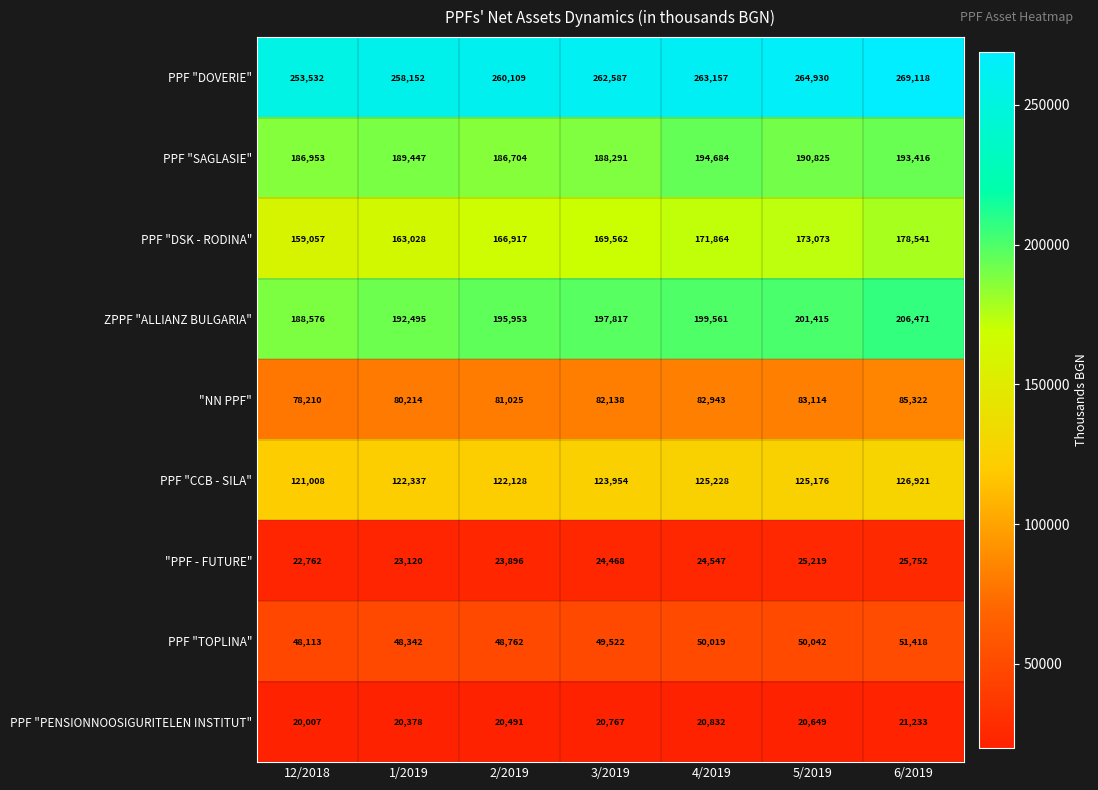

What is the total value across all series at 2/2019?

1105985